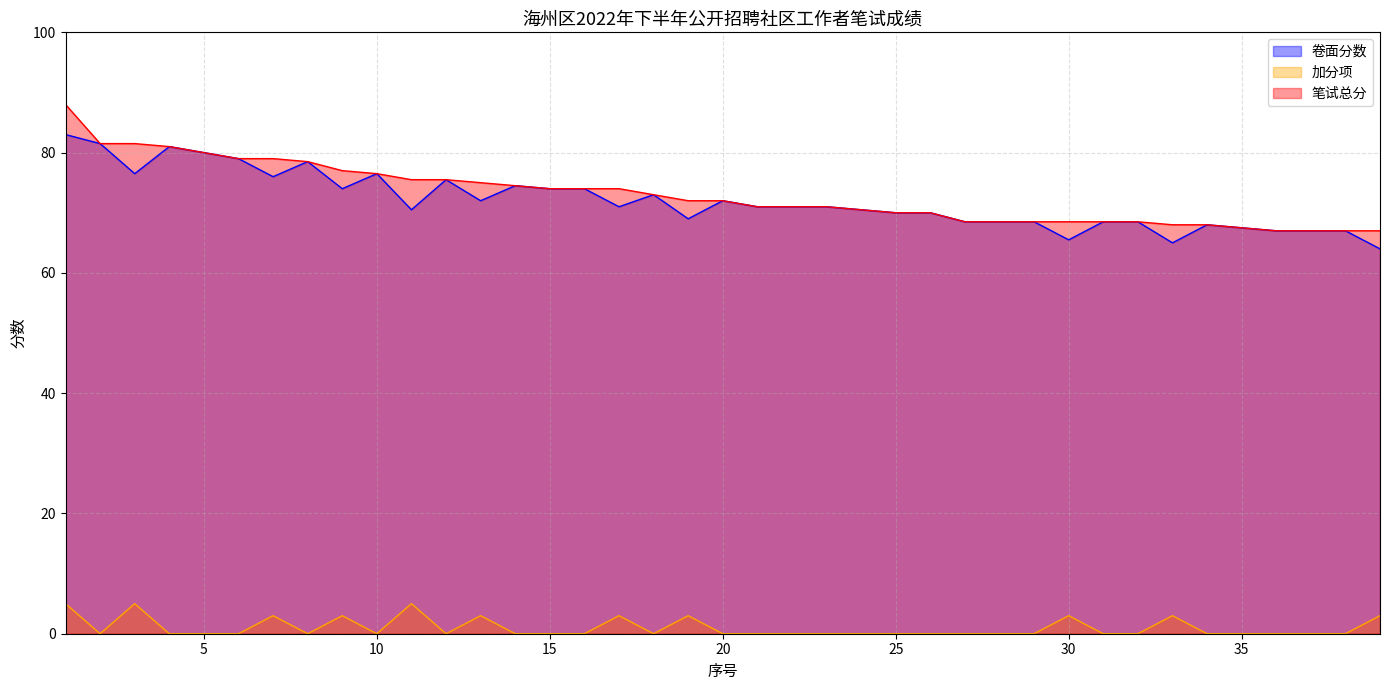

List the labels in order of 卷面分数 value, largest first.

1, 2, 4, 5, 6, 8, 3, 10, 7, 12, 14, 9, 15, 16, 18, 13, 20, 17, 21, 22, 23, 11, 24, 25, 26, 19, 27, 28, 29, 31, 32, 34, 35, 36, 37, 38, 30, 33, 39